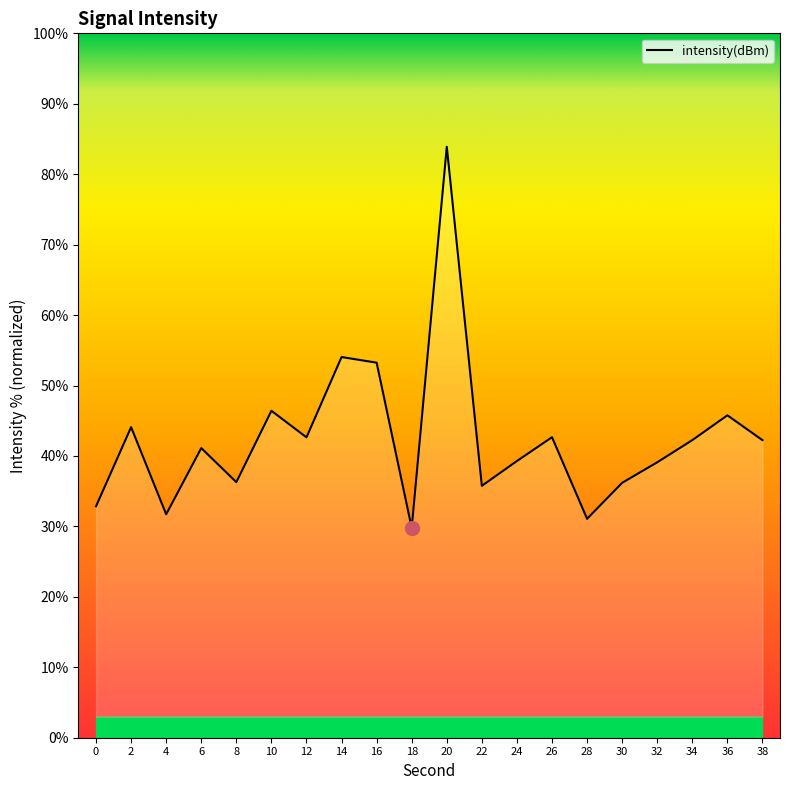

At which category does the chart reach its minimum across all series?

18